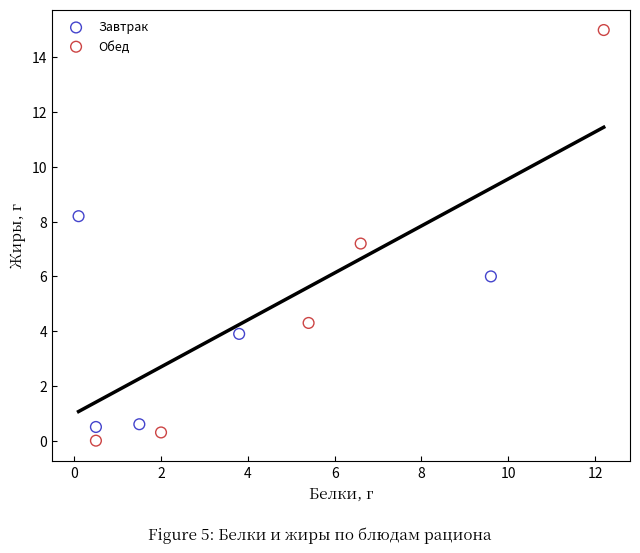

Which series contains the highest Y value?

Обед